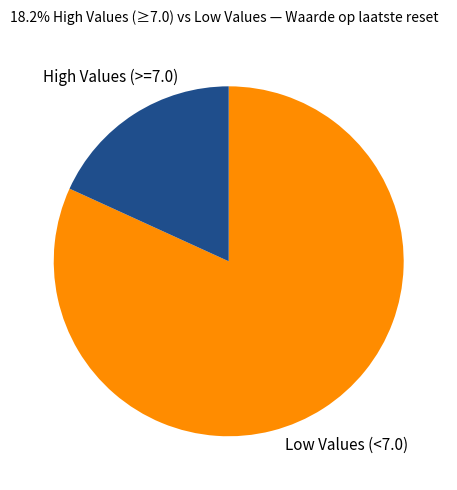

Do Low Values (<7.0) and High Values (>=7.0) together represent more than half of the pie?

Yes